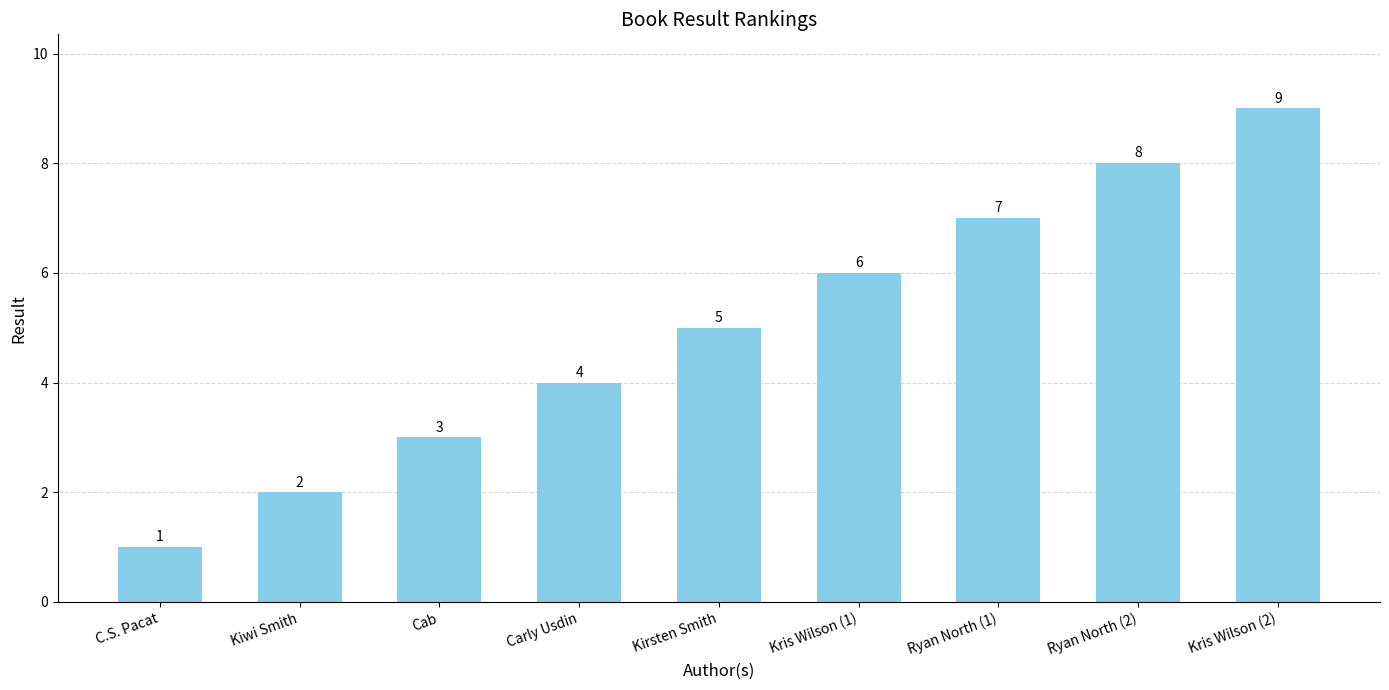

Reading left to right, transcribe all the data shown in this chart.

1	2	3	4	5	6	7	8	9